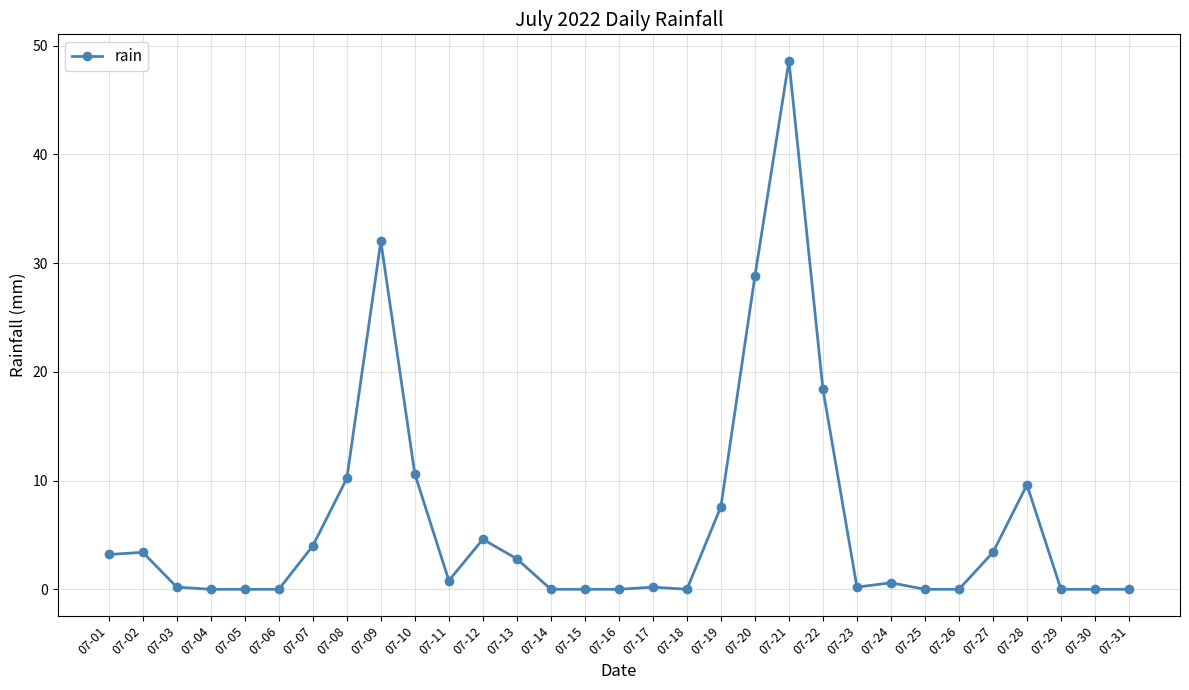

What is the difference between the second highest and minimum values?

32.0